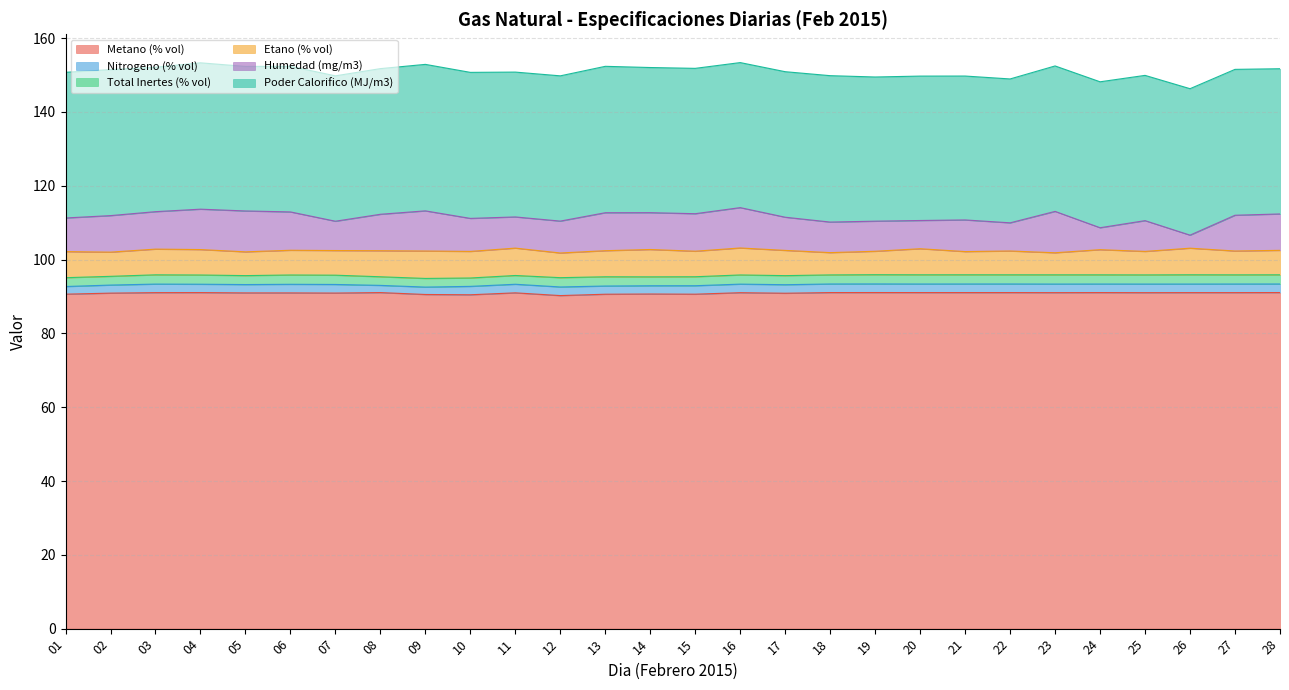

At which category does Nitrogeno (% vol) reach its first local valley?

05